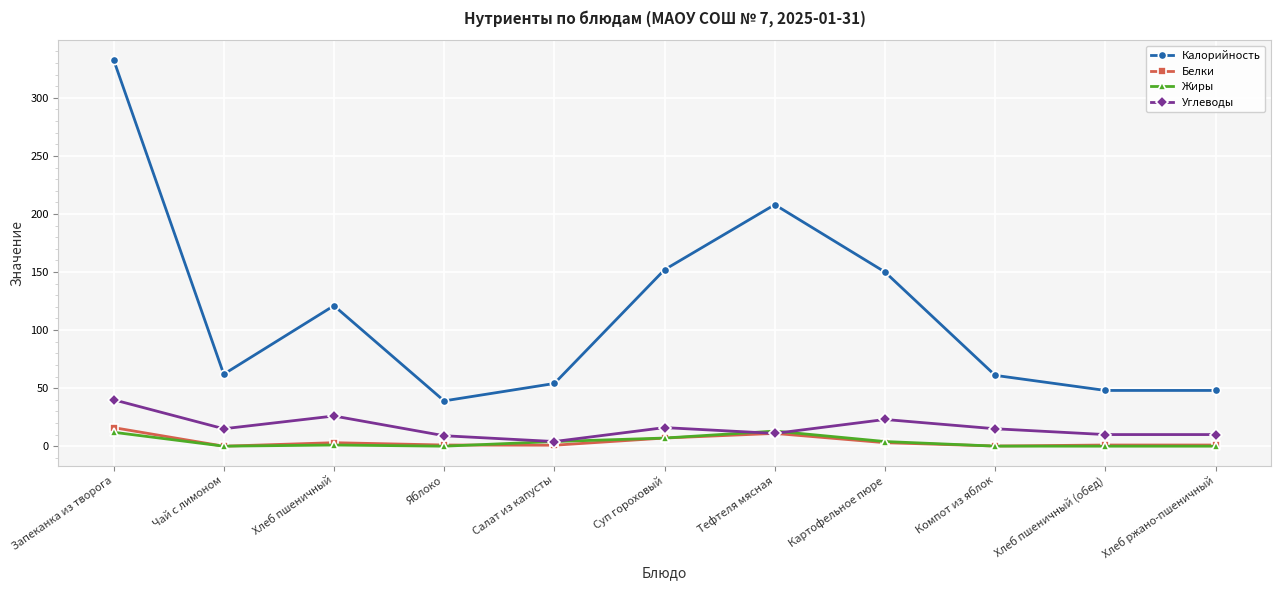

Which series has the widest spread of values?

Калорийность